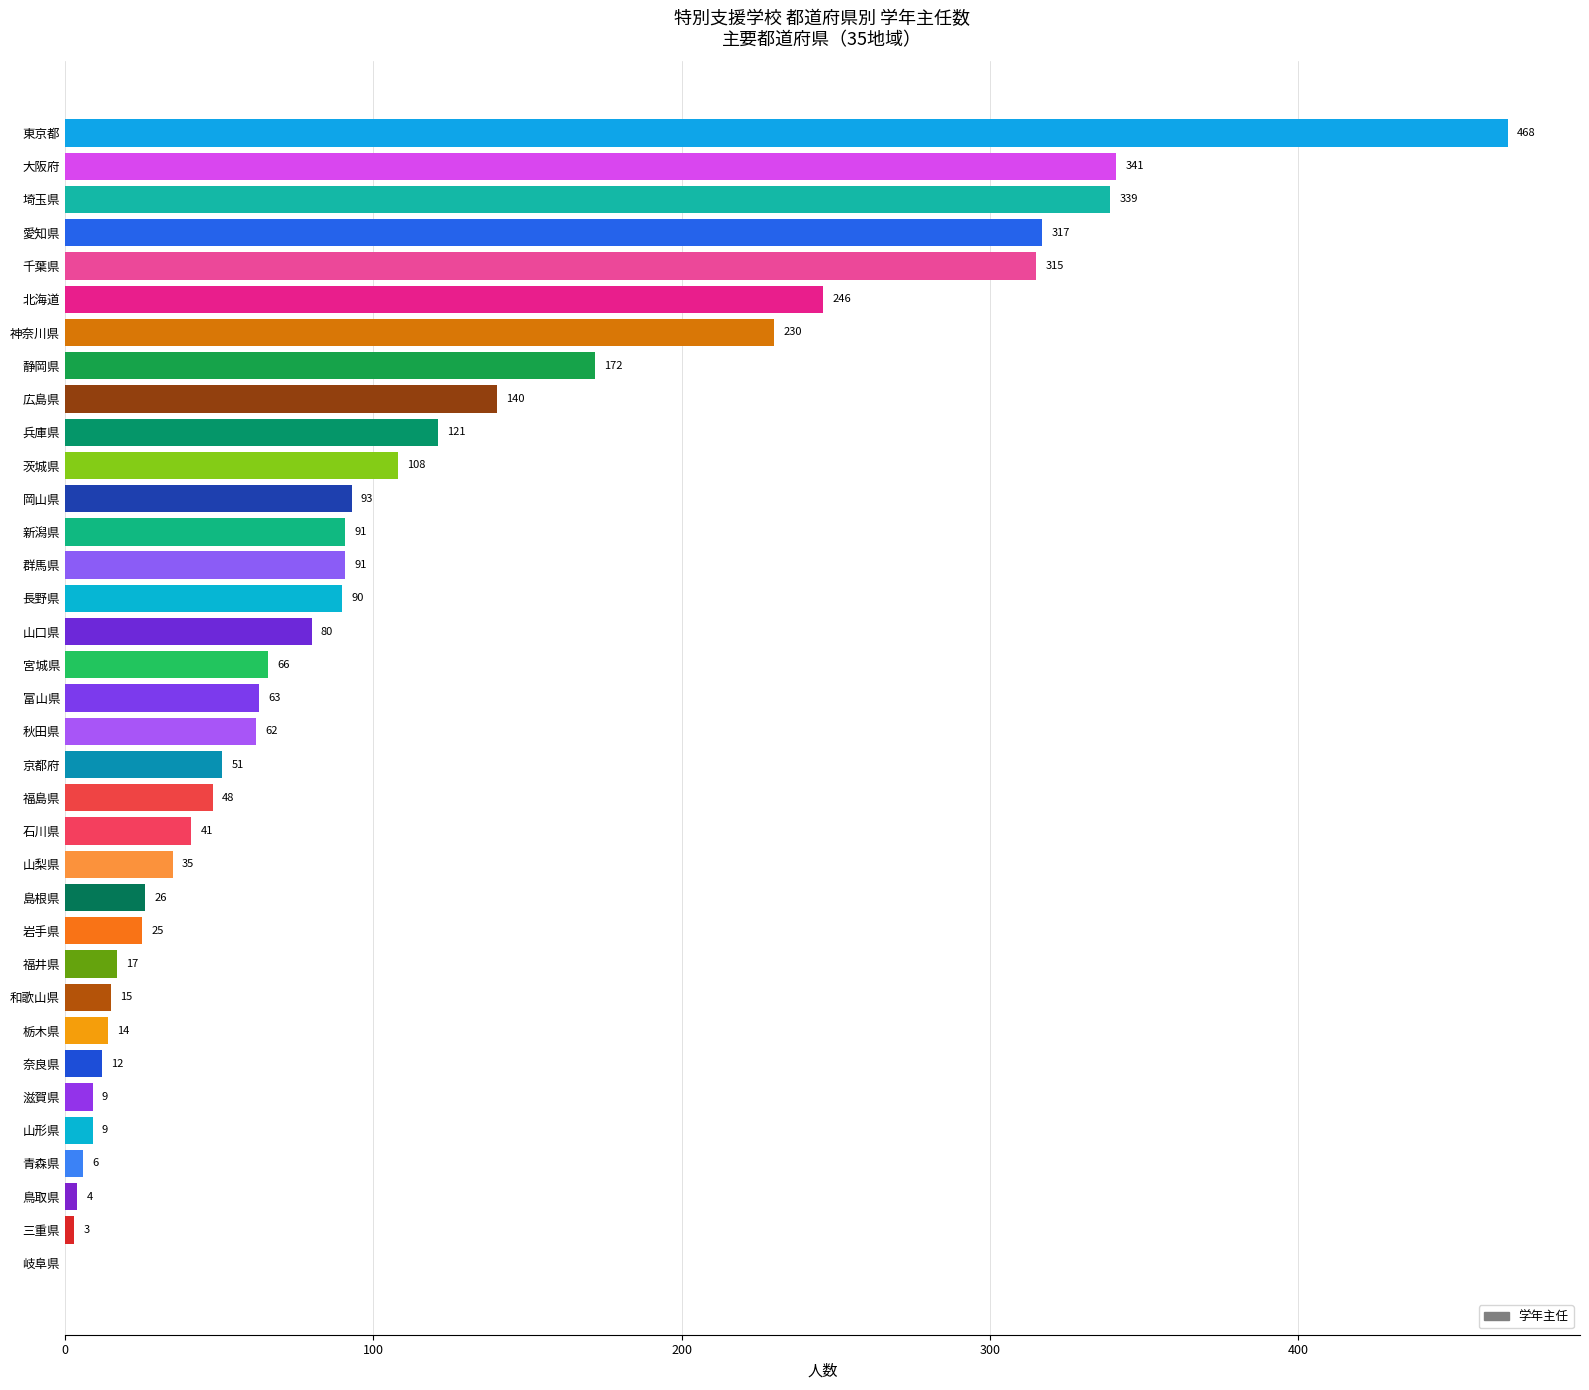

Reading top to bottom, what are all the values shown in this chart?

東京都=468	大阪府=341	埼玉県=339	愛知県=317	千葉県=315	北海道=246	神奈川県=230	静岡県=172	広島県=140	兵庫県=121	茨城県=108	岡山県=93	新潟県=91	群馬県=91	長野県=90	山口県=80	宮城県=66	富山県=63	秋田県=62	京都府=51	福島県=48	石川県=41	山梨県=35	島根県=26	岩手県=25	福井県=17	和歌山県=15	栃木県=14	奈良県=12	滋賀県=9	山形県=9	青森県=6	鳥取県=4	三重県=3	岐阜県=0